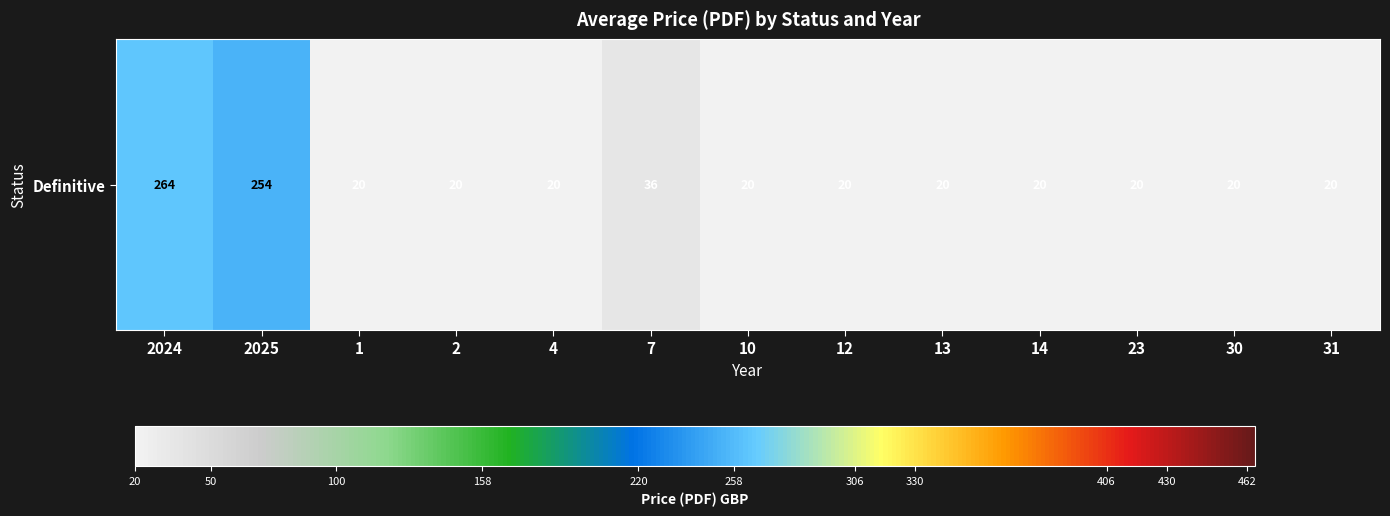

Reading right to left, what are all the values shown in this chart?

20.0	20.0	20.0	20.0	20.0	20.0	20.0	36.0	20.0	20.0	20.0	253.6	264.5